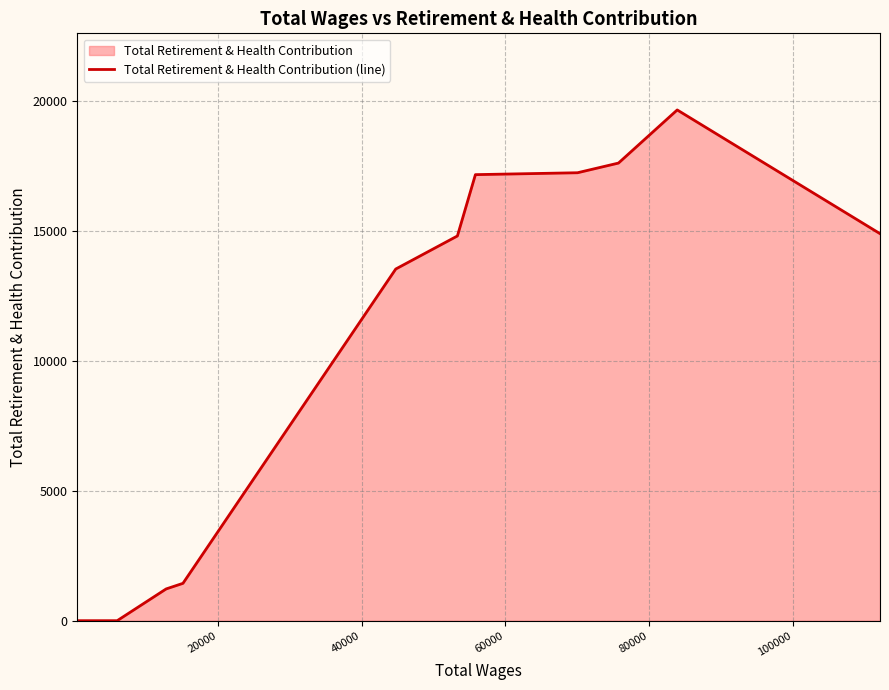

What is the maximum value shown in the chart?

19649